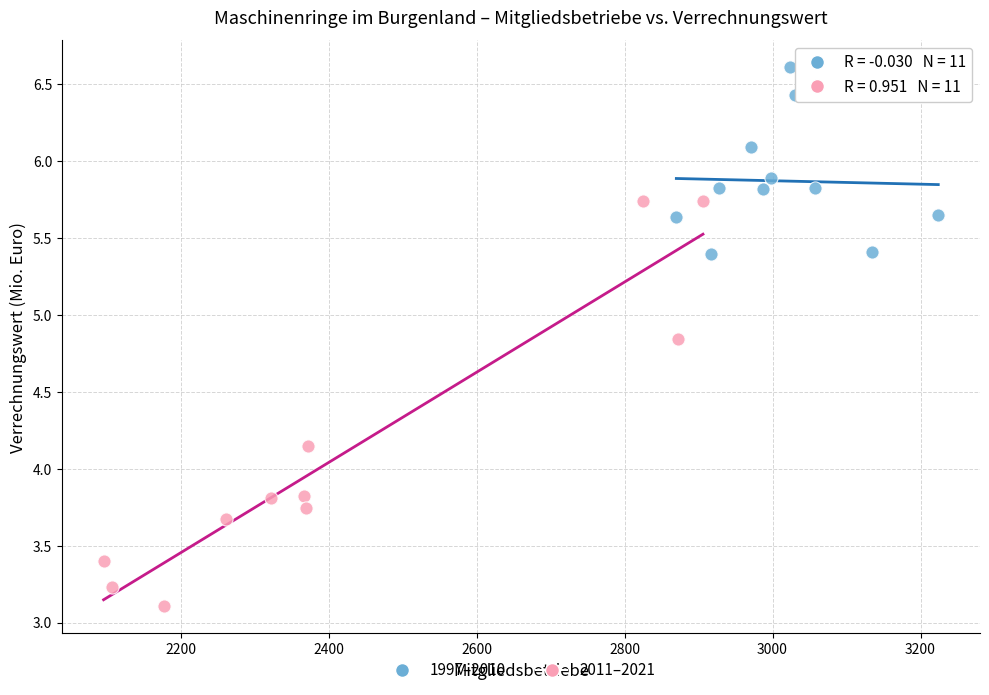

Which series contains the highest Y value?

1997–2010